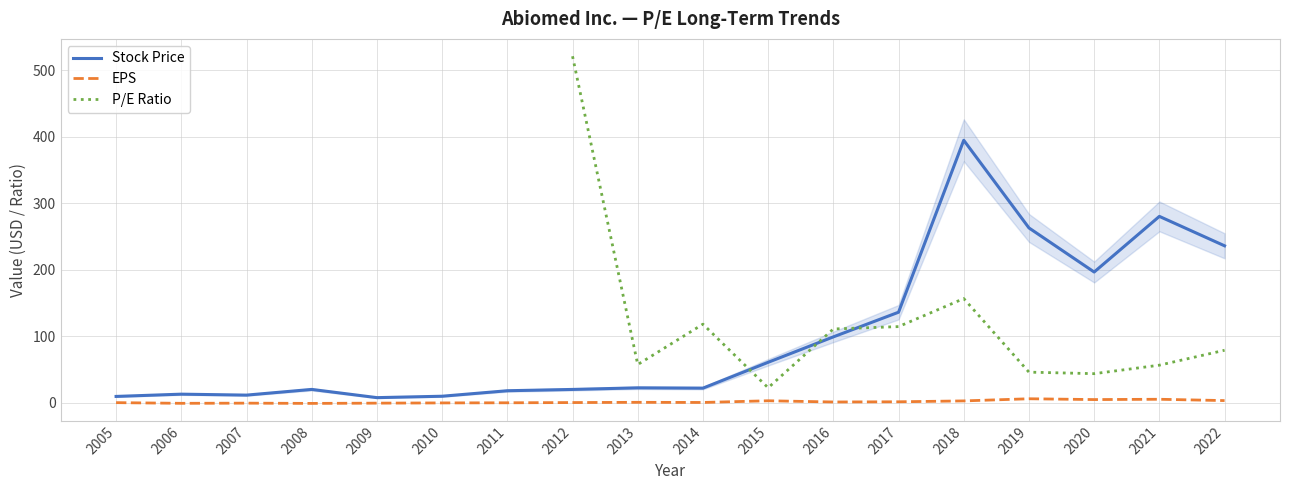

At which category is the sum across all series the highest?

2018